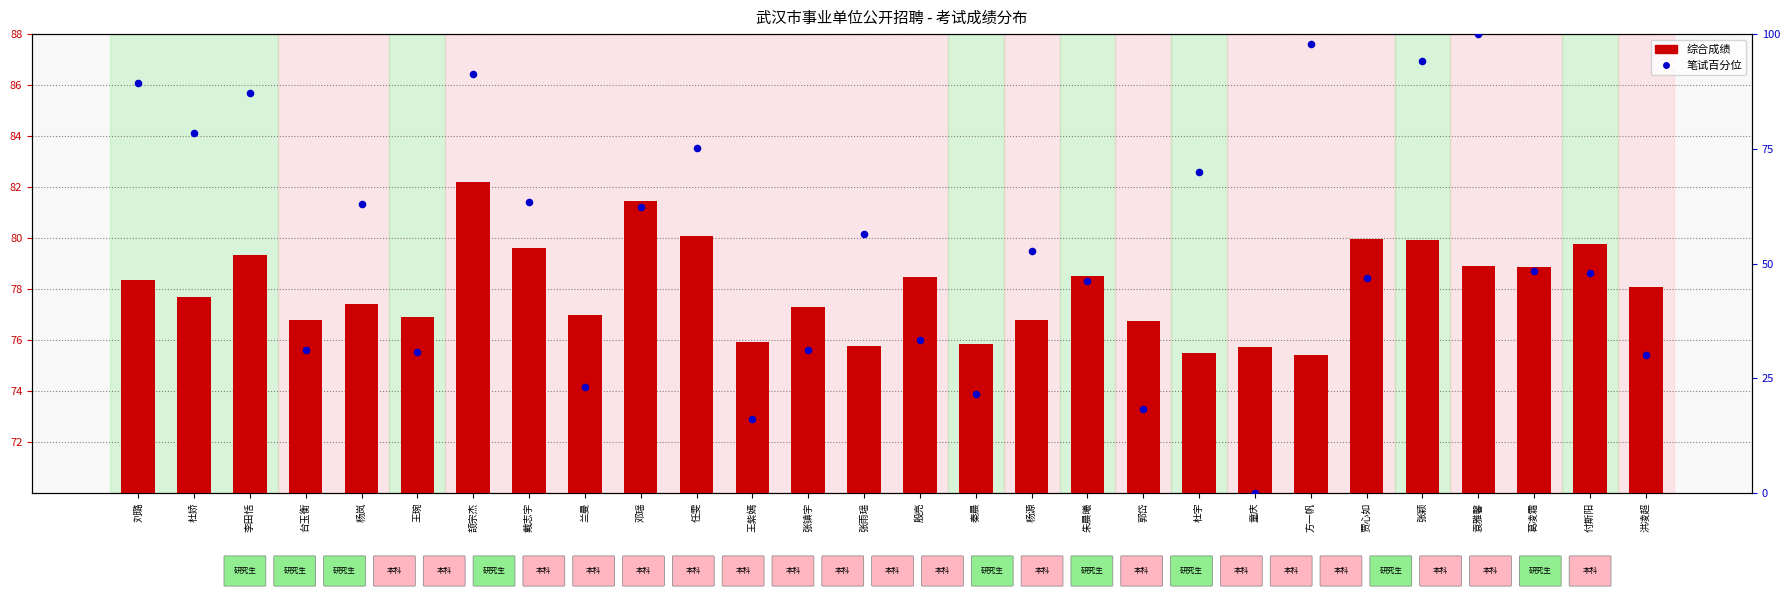

Which series has the largest total across all categories?

综合成绩